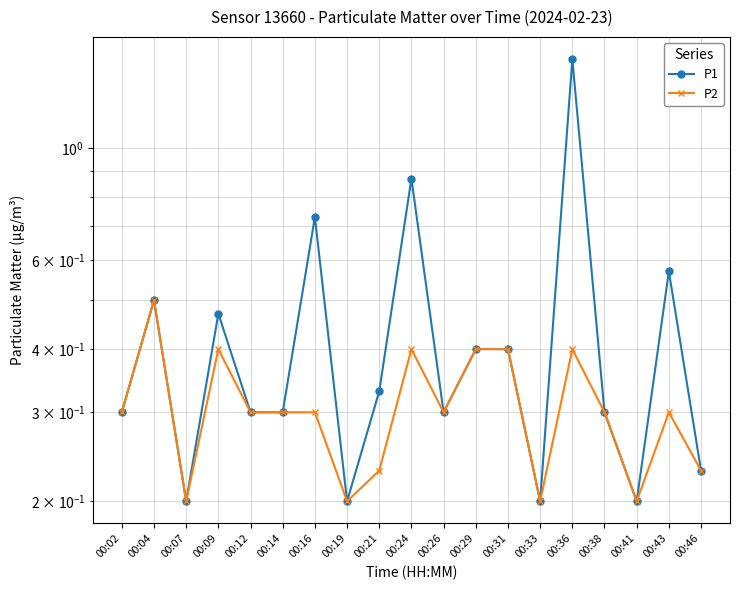

Where is the first local minimum for P1?

00:07